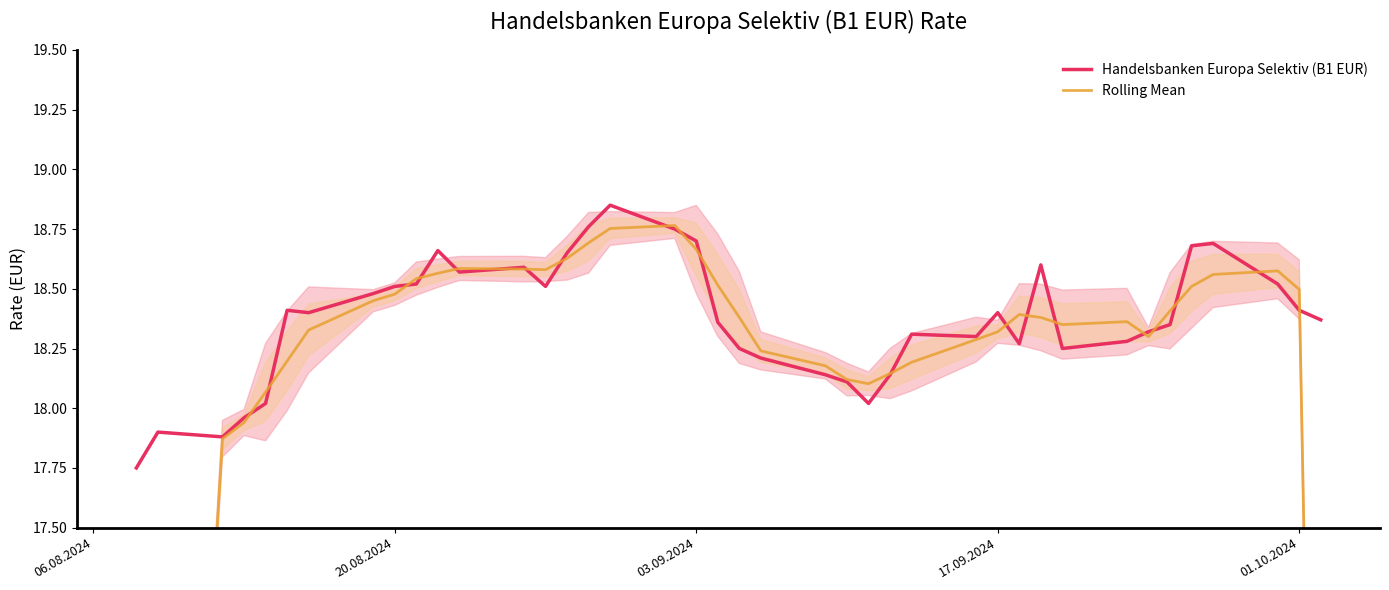

Rank the series by their maximum value, from lowest to highest.

Rolling Mean, Handelsbanken Europa Selektiv (B1 EUR)